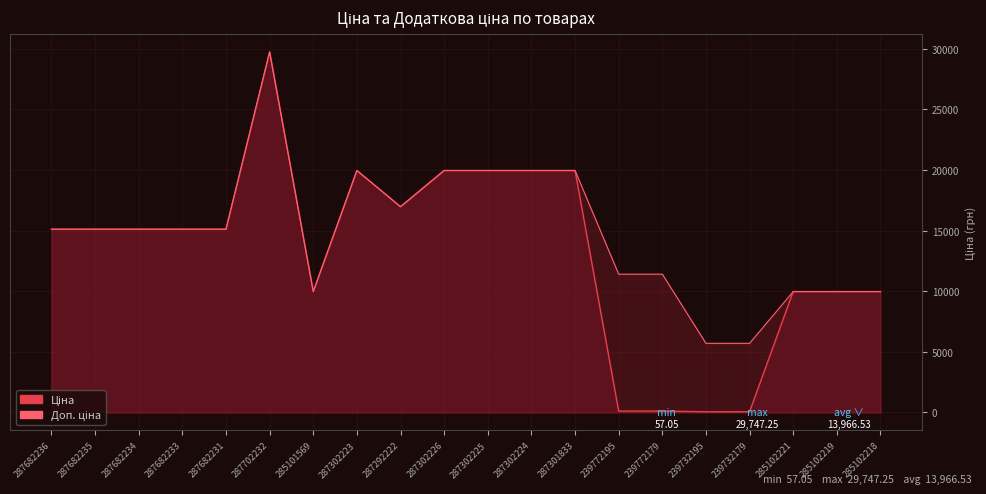

In Ціна, how many points are higher than both neighbors (excluding endpoints)?

2